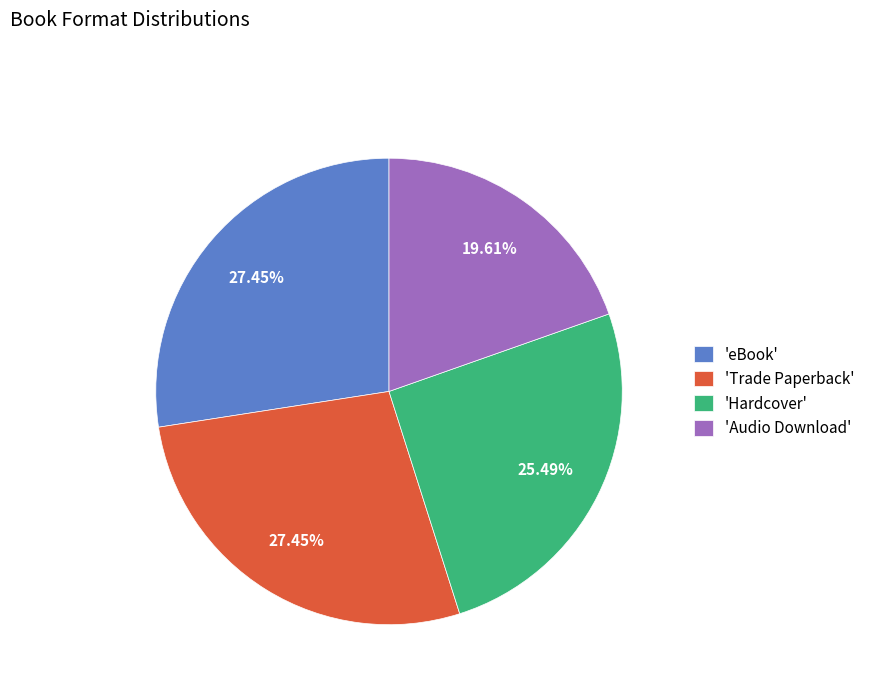

What is the smallest slice in the pie chart?

'Audio Download'